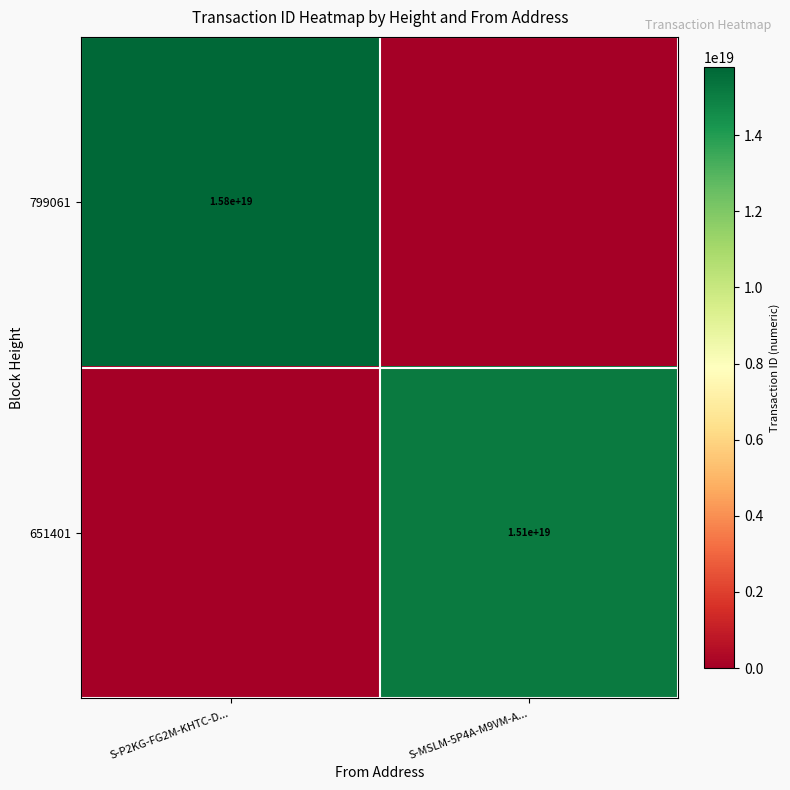

Which has a higher value, S-P2KG-FG2M-KHTC-D... or S-MSLM-5P4A-M9VM-A...?

S-P2KG-FG2M-KHTC-D...